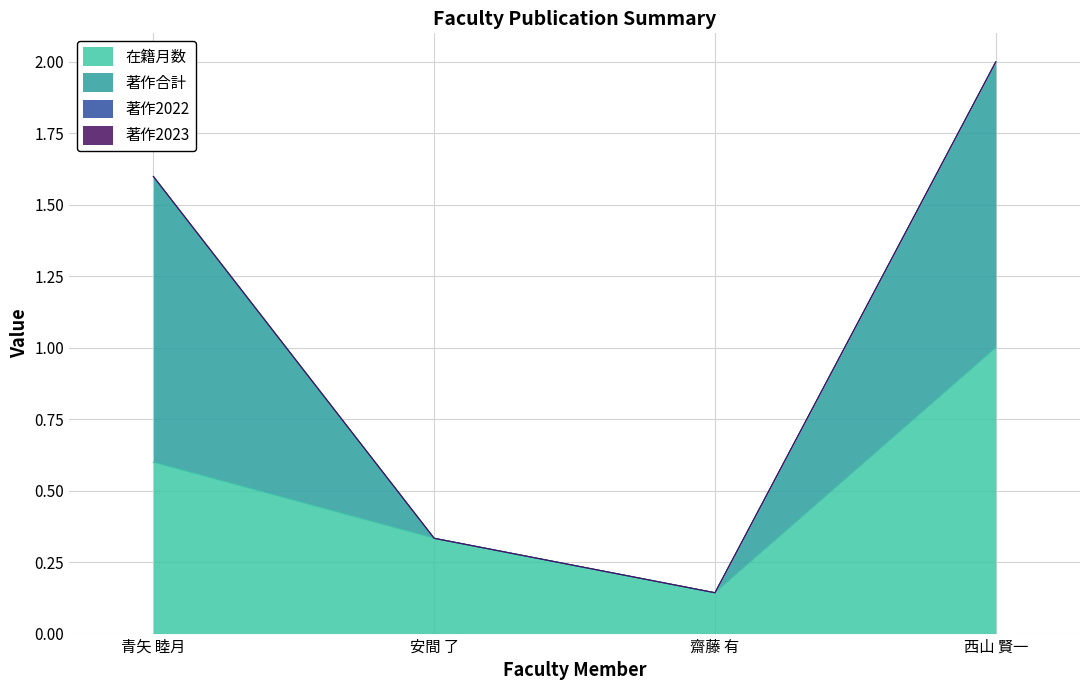

List the labels in order of 在籍月数 value, largest first.

西山 賢一, 青矢 睦月, 安間 了, 齋藤 有